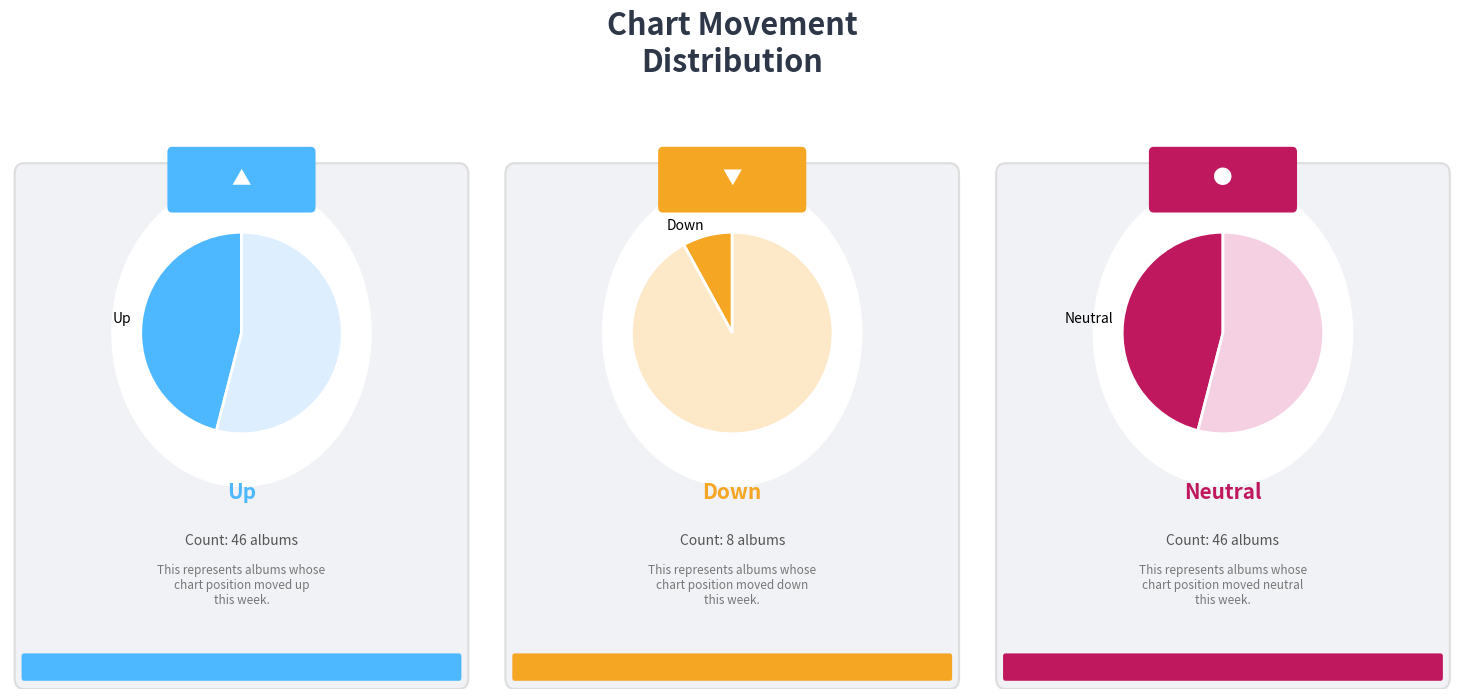

Does any single category account for the majority?

No